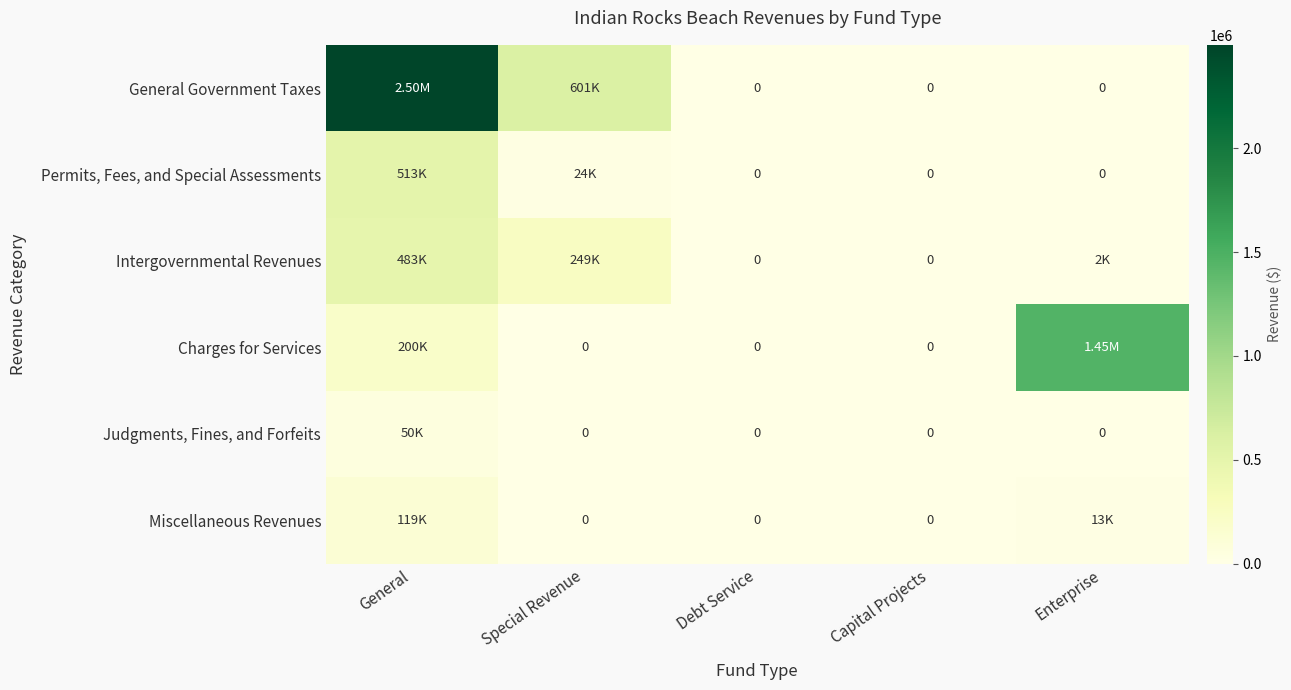

True or false: Judgments, Fines, and Forfeits has a value of -28594 at Enterprise.

False